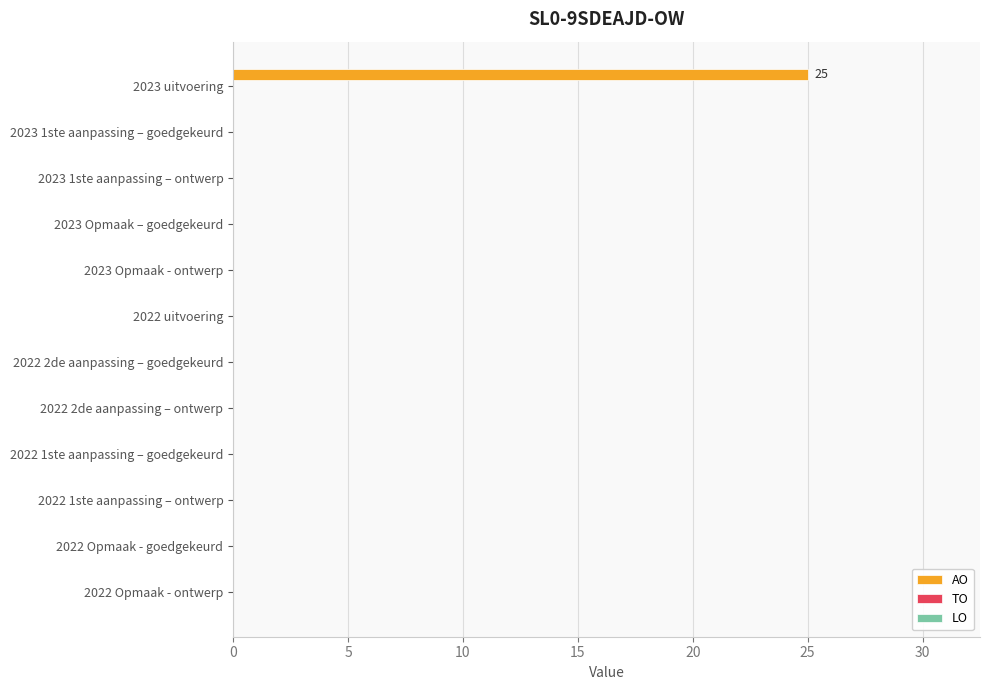

Read the value at 2023 uitvoering.

25